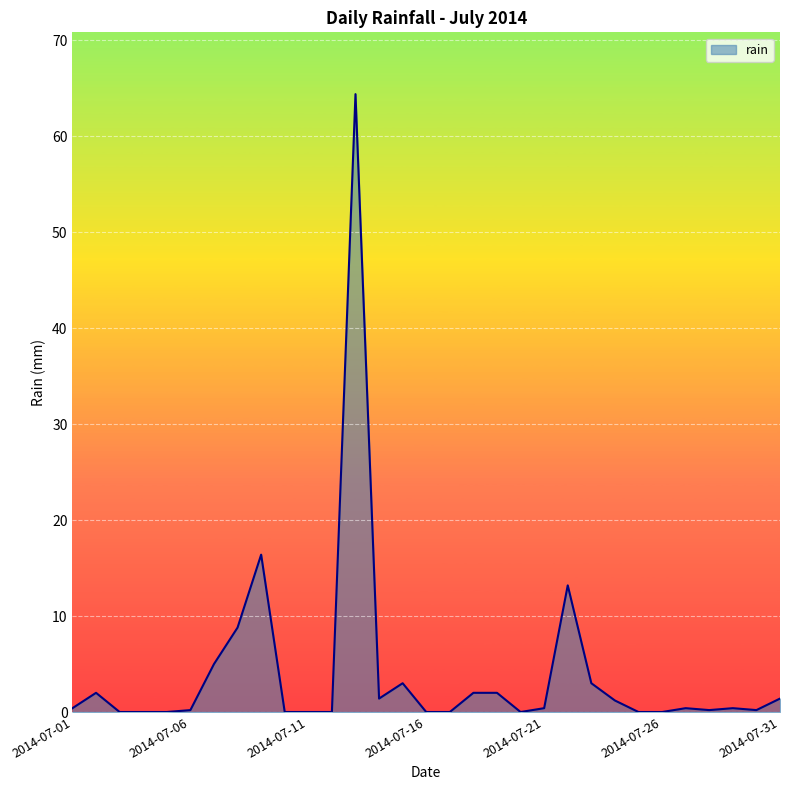

What is the greatest value displayed?

64.4